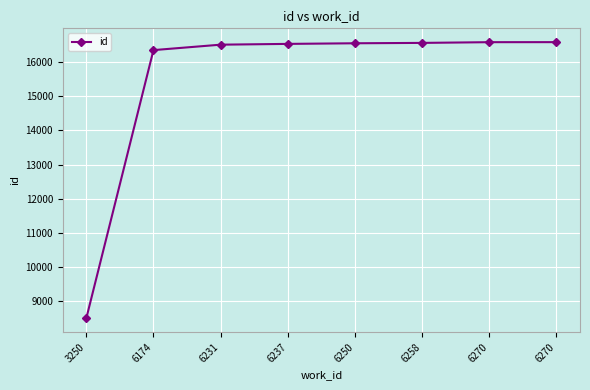

What is the sum of the values at 6250 and 6270?

33133